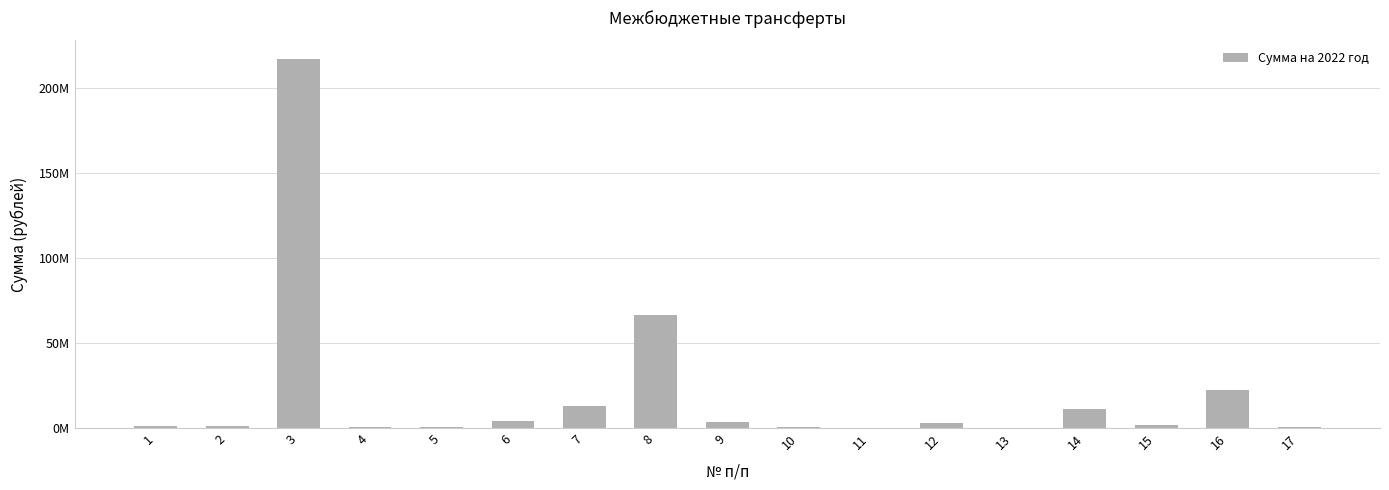

How many bars are there in total?

17